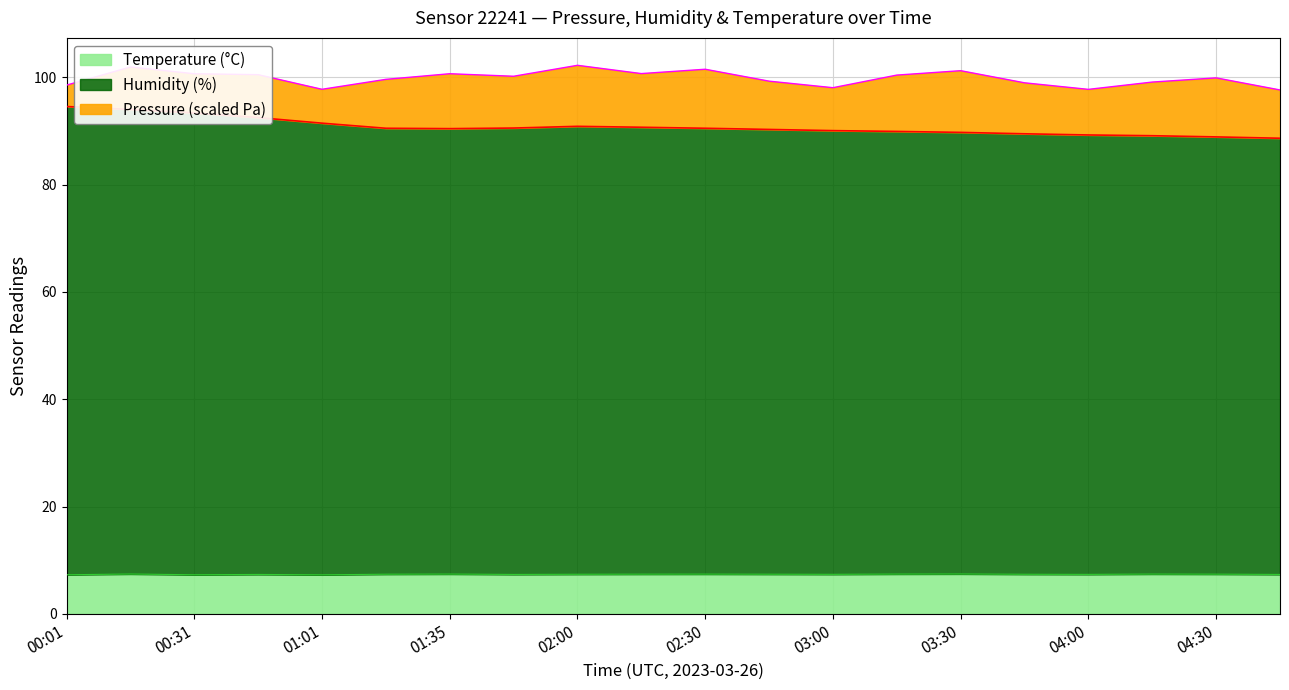

How many interior local valleys does the Temperature series have?

5